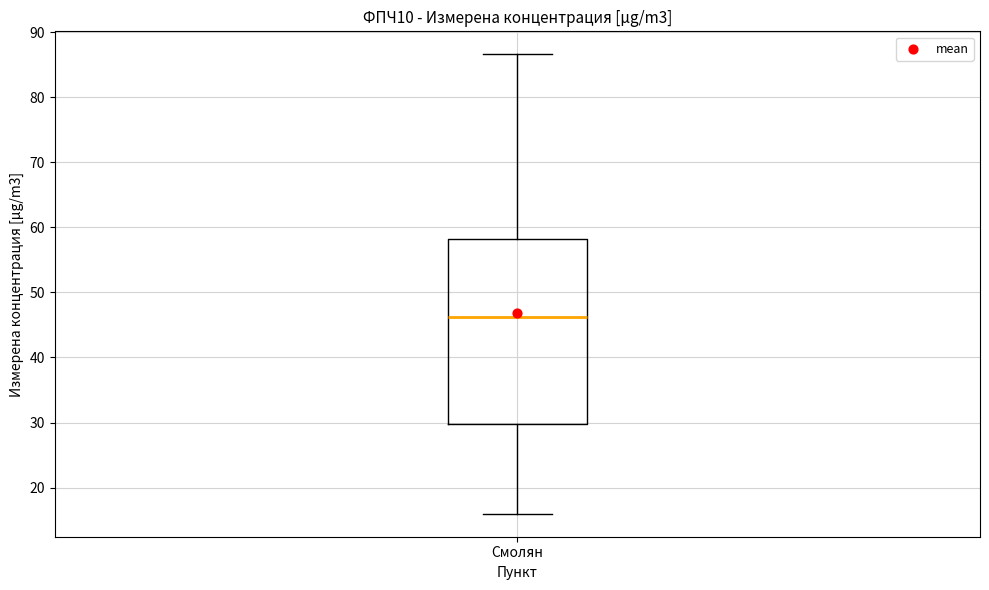

Where does the median line of the box for Смолян sit on the y-axis? The values are not printed on the chart, so give them approximately, as read against the axis.

46